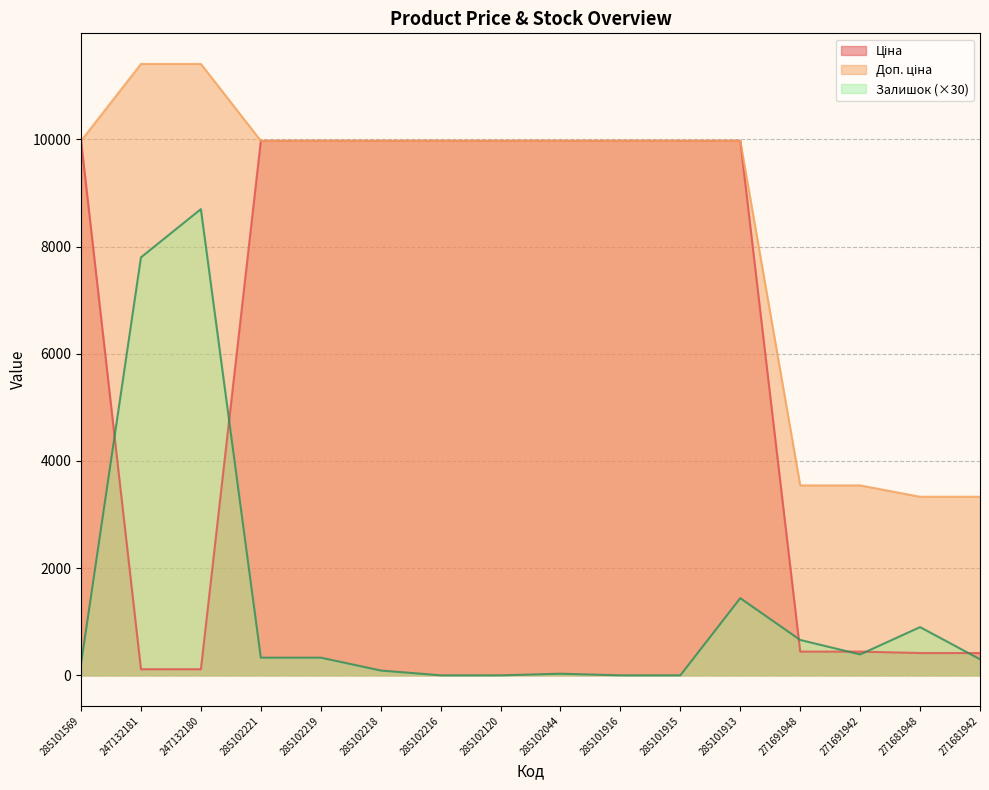

List the labels in order of Залишок value, largest first.

247132180, 247132181, 285101913, 271681948, 271691948, 271691942, 285102221, 285102219, 271681942, 285101569, 285102218, 285102044, 285102216, 285102120, 285101916, 285101915